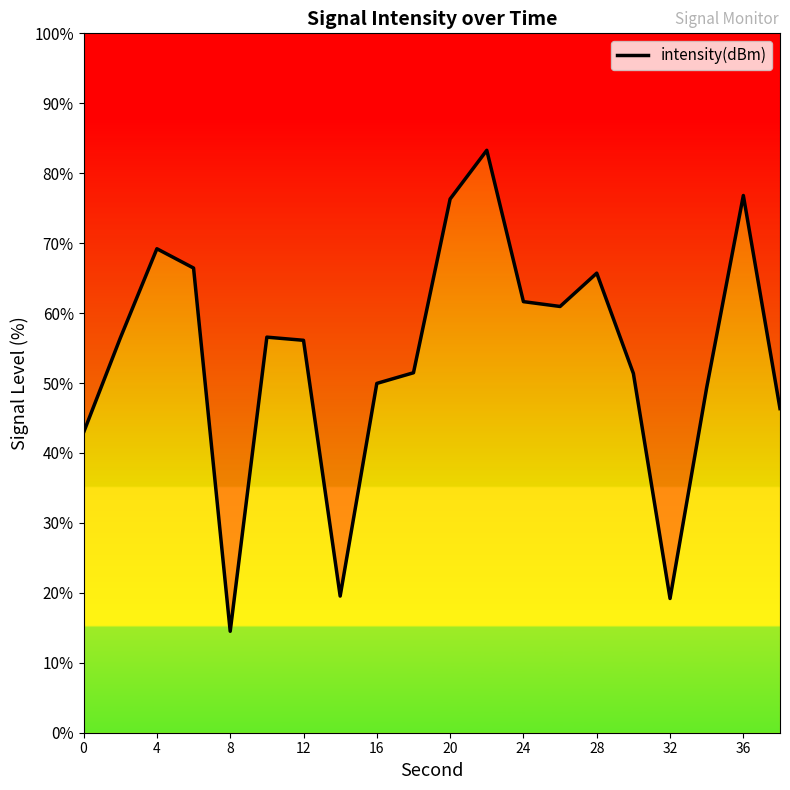

Does the chart display data point markers on the line(s)?

No